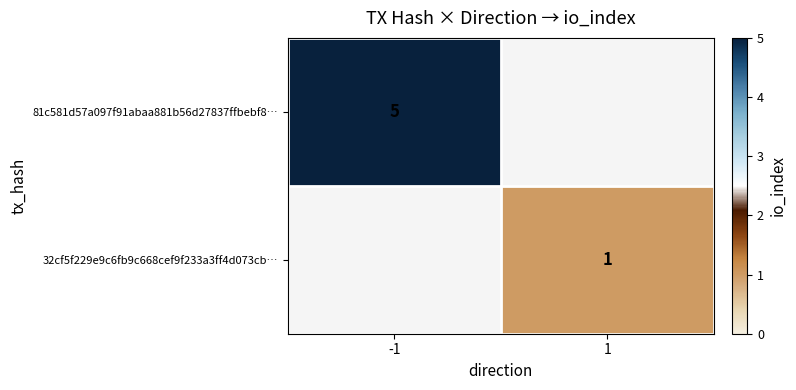

Is it true that 81c581d57a097f91abaa881b56d27837ffbebf8… equals 2 at -1?

False